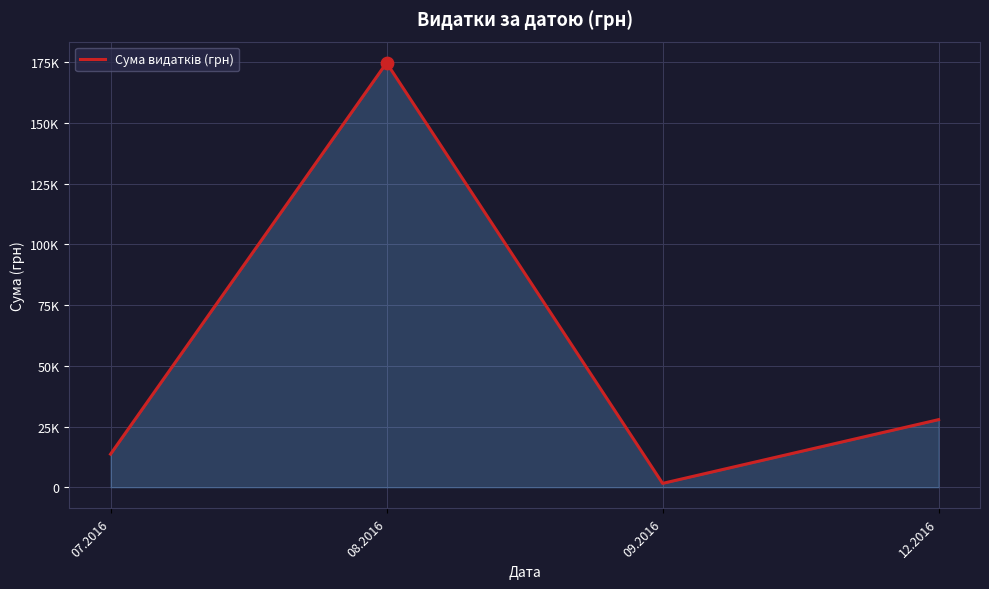

What is the change in value from 07.2016 to 09.2016?

-12039.8